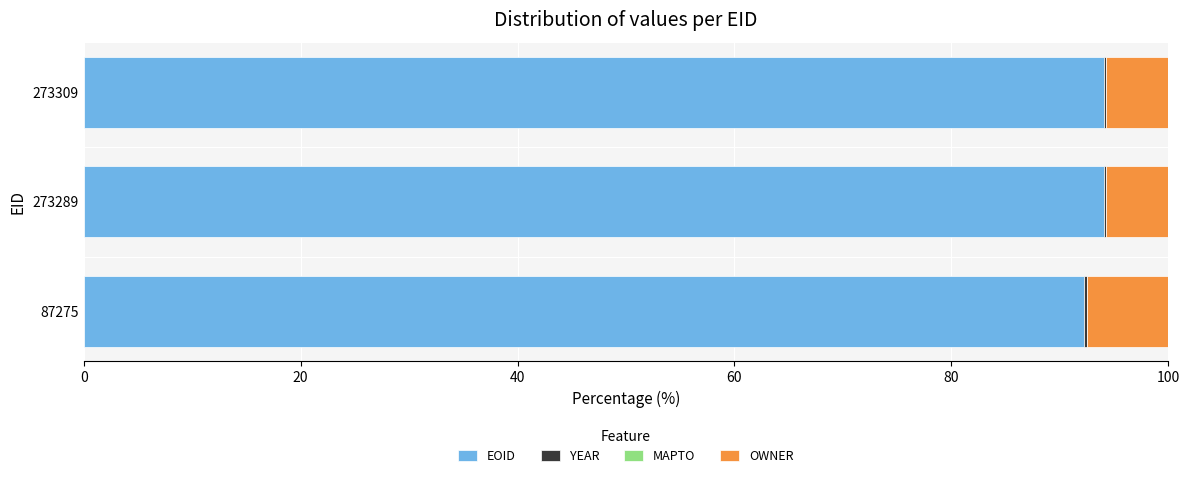

Is it true that EOID equals 35.5 at 273309?

False